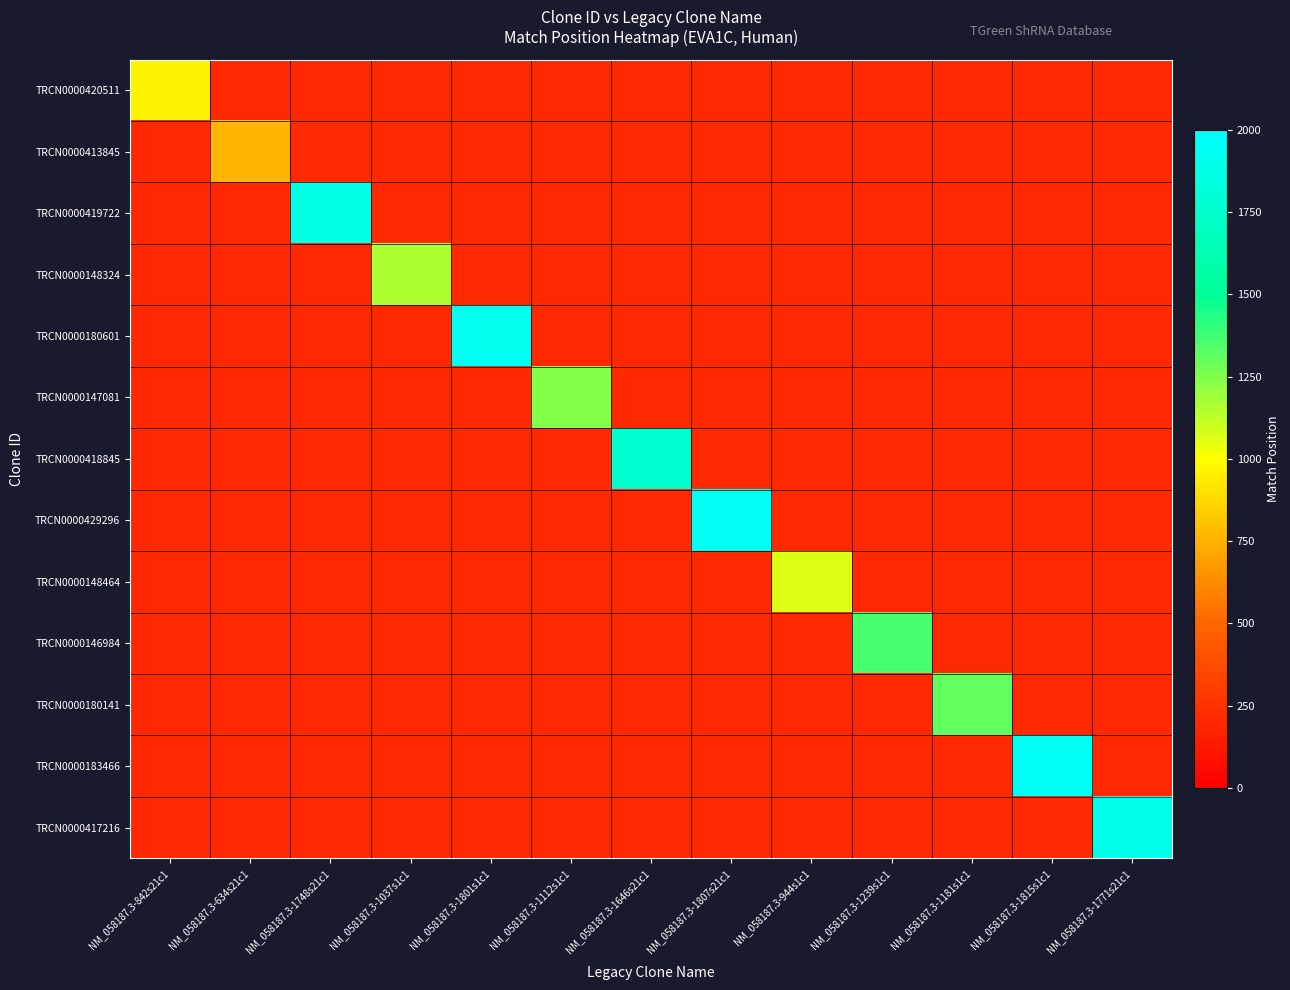

Reading left to right, transcribe all the data shown in this chart.

TRCN0000420511: NM_058187.3-842s21c1=967	NM_058187.3-634s21c1=200	NM_058187.3-1748s21c1=200	NM_058187.3-1037s1c1=200	NM_058187.3-1801s1c1=200	NM_058187.3-1112s1c1=200	NM_058187.3-1646s21c1=200	NM_058187.3-1807s21c1=200	NM_058187.3-944s1c1=200	NM_058187.3-1239s1c1=200	NM_058187.3-1181s1c1=200	NM_058187.3-1815s1c1=200	NM_058187.3-1771s21c1=200
TRCN0000413845: NM_058187.3-842s21c1=200	NM_058187.3-634s21c1=762	NM_058187.3-1748s21c1=200	NM_058187.3-1037s1c1=200	NM_058187.3-1801s1c1=200	NM_058187.3-1112s1c1=200	NM_058187.3-1646s21c1=200	NM_058187.3-1807s21c1=200	NM_058187.3-944s1c1=200	NM_058187.3-1239s1c1=200	NM_058187.3-1181s1c1=200	NM_058187.3-1815s1c1=200	NM_058187.3-1771s21c1=200
TRCN0000419722: NM_058187.3-842s21c1=200	NM_058187.3-634s21c1=200	NM_058187.3-1748s21c1=1873	NM_058187.3-1037s1c1=200	NM_058187.3-1801s1c1=200	NM_058187.3-1112s1c1=200	NM_058187.3-1646s21c1=200	NM_058187.3-1807s21c1=200	NM_058187.3-944s1c1=200	NM_058187.3-1239s1c1=200	NM_058187.3-1181s1c1=200	NM_058187.3-1815s1c1=200	NM_058187.3-1771s21c1=200
TRCN0000148324: NM_058187.3-842s21c1=200	NM_058187.3-634s21c1=200	NM_058187.3-1748s21c1=200	NM_058187.3-1037s1c1=1162	NM_058187.3-1801s1c1=200	NM_058187.3-1112s1c1=200	NM_058187.3-1646s21c1=200	NM_058187.3-1807s21c1=200	NM_058187.3-944s1c1=200	NM_058187.3-1239s1c1=200	NM_058187.3-1181s1c1=200	NM_058187.3-1815s1c1=200	NM_058187.3-1771s21c1=200
TRCN0000180601: NM_058187.3-842s21c1=200	NM_058187.3-634s21c1=200	NM_058187.3-1748s21c1=200	NM_058187.3-1037s1c1=200	NM_058187.3-1801s1c1=1926	NM_058187.3-1112s1c1=200	NM_058187.3-1646s21c1=200	NM_058187.3-1807s21c1=200	NM_058187.3-944s1c1=200	NM_058187.3-1239s1c1=200	NM_058187.3-1181s1c1=200	NM_058187.3-1815s1c1=200	NM_058187.3-1771s21c1=200
TRCN0000147081: NM_058187.3-842s21c1=200	NM_058187.3-634s21c1=200	NM_058187.3-1748s21c1=200	NM_058187.3-1037s1c1=200	NM_058187.3-1801s1c1=200	NM_058187.3-1112s1c1=1237	NM_058187.3-1646s21c1=200	NM_058187.3-1807s21c1=200	NM_058187.3-944s1c1=200	NM_058187.3-1239s1c1=200	NM_058187.3-1181s1c1=200	NM_058187.3-1815s1c1=200	NM_058187.3-1771s21c1=200
TRCN0000418845: NM_058187.3-842s21c1=200	NM_058187.3-634s21c1=200	NM_058187.3-1748s21c1=200	NM_058187.3-1037s1c1=200	NM_058187.3-1801s1c1=200	NM_058187.3-1112s1c1=200	NM_058187.3-1646s21c1=1771	NM_058187.3-1807s21c1=200	NM_058187.3-944s1c1=200	NM_058187.3-1239s1c1=200	NM_058187.3-1181s1c1=200	NM_058187.3-1815s1c1=200	NM_058187.3-1771s21c1=200
TRCN0000429296: NM_058187.3-842s21c1=200	NM_058187.3-634s21c1=200	NM_058187.3-1748s21c1=200	NM_058187.3-1037s1c1=200	NM_058187.3-1801s1c1=200	NM_058187.3-1112s1c1=200	NM_058187.3-1646s21c1=200	NM_058187.3-1807s21c1=1932	NM_058187.3-944s1c1=200	NM_058187.3-1239s1c1=200	NM_058187.3-1181s1c1=200	NM_058187.3-1815s1c1=200	NM_058187.3-1771s21c1=200
TRCN0000148464: NM_058187.3-842s21c1=200	NM_058187.3-634s21c1=200	NM_058187.3-1748s21c1=200	NM_058187.3-1037s1c1=200	NM_058187.3-1801s1c1=200	NM_058187.3-1112s1c1=200	NM_058187.3-1646s21c1=200	NM_058187.3-1807s21c1=200	NM_058187.3-944s1c1=1069	NM_058187.3-1239s1c1=200	NM_058187.3-1181s1c1=200	NM_058187.3-1815s1c1=200	NM_058187.3-1771s21c1=200
TRCN0000146984: NM_058187.3-842s21c1=200	NM_058187.3-634s21c1=200	NM_058187.3-1748s21c1=200	NM_058187.3-1037s1c1=200	NM_058187.3-1801s1c1=200	NM_058187.3-1112s1c1=200	NM_058187.3-1646s21c1=200	NM_058187.3-1807s21c1=200	NM_058187.3-944s1c1=200	NM_058187.3-1239s1c1=1364	NM_058187.3-1181s1c1=200	NM_058187.3-1815s1c1=200	NM_058187.3-1771s21c1=200
TRCN0000180141: NM_058187.3-842s21c1=200	NM_058187.3-634s21c1=200	NM_058187.3-1748s21c1=200	NM_058187.3-1037s1c1=200	NM_058187.3-1801s1c1=200	NM_058187.3-1112s1c1=200	NM_058187.3-1646s21c1=200	NM_058187.3-1807s21c1=200	NM_058187.3-944s1c1=200	NM_058187.3-1239s1c1=200	NM_058187.3-1181s1c1=1306	NM_058187.3-1815s1c1=200	NM_058187.3-1771s21c1=200
TRCN0000183466: NM_058187.3-842s21c1=200	NM_058187.3-634s21c1=200	NM_058187.3-1748s21c1=200	NM_058187.3-1037s1c1=200	NM_058187.3-1801s1c1=200	NM_058187.3-1112s1c1=200	NM_058187.3-1646s21c1=200	NM_058187.3-1807s21c1=200	NM_058187.3-944s1c1=200	NM_058187.3-1239s1c1=200	NM_058187.3-1181s1c1=200	NM_058187.3-1815s1c1=1940	NM_058187.3-1771s21c1=200
TRCN0000417216: NM_058187.3-842s21c1=200	NM_058187.3-634s21c1=200	NM_058187.3-1748s21c1=200	NM_058187.3-1037s1c1=200	NM_058187.3-1801s1c1=200	NM_058187.3-1112s1c1=200	NM_058187.3-1646s21c1=200	NM_058187.3-1807s21c1=200	NM_058187.3-944s1c1=200	NM_058187.3-1239s1c1=200	NM_058187.3-1181s1c1=200	NM_058187.3-1815s1c1=200	NM_058187.3-1771s21c1=1896